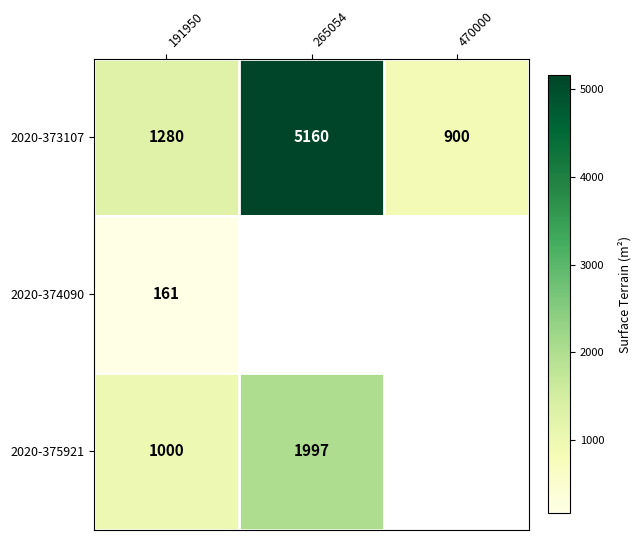

At which label is 2020-373107 closest to 3030?

191950